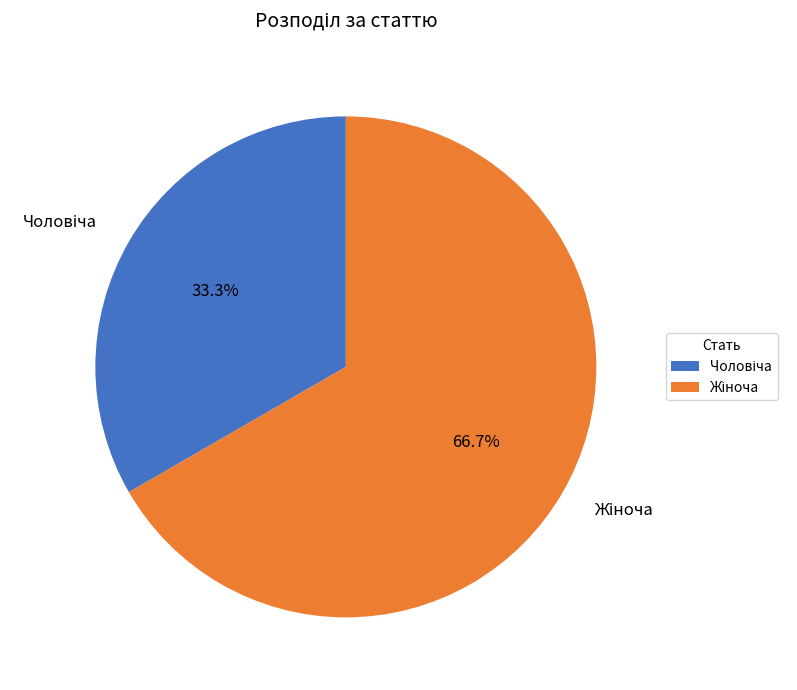

Is there any slice that represents more than half of the pie?

Yes